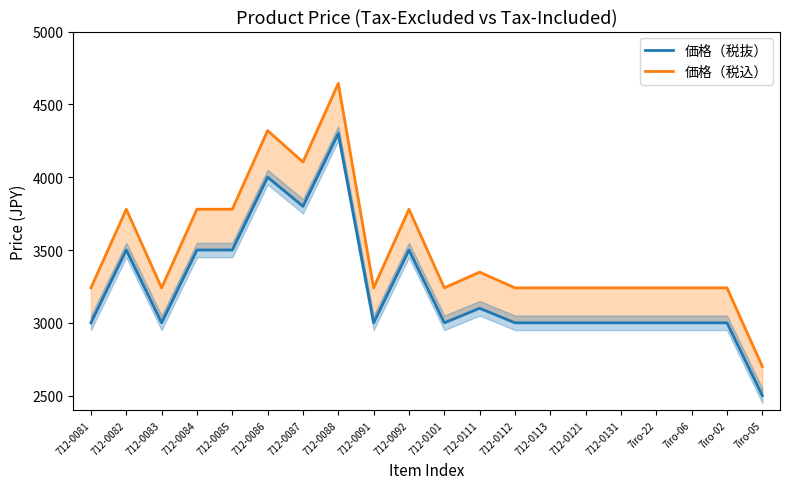

At which label does 価格（税込） reach its minimum?

7iro-05